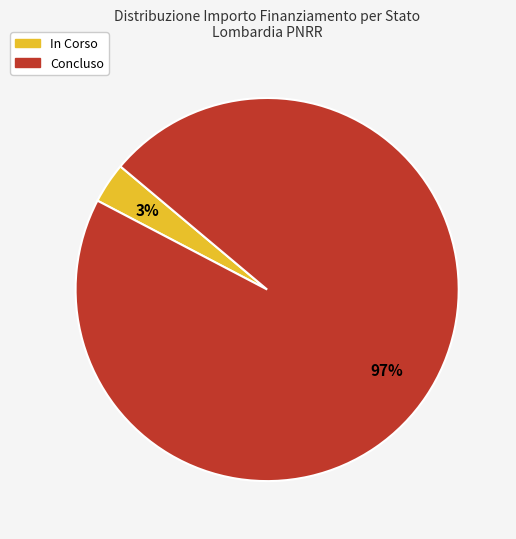

Which has a higher value, In Corso or Concluso?

Concluso